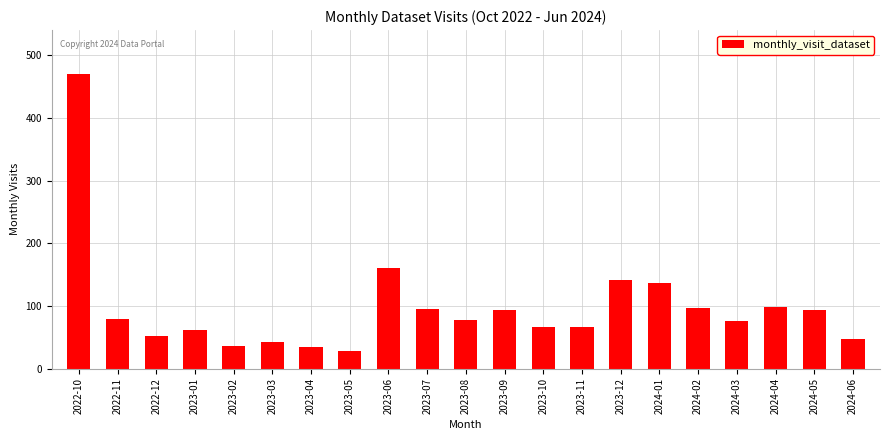

Between 2023-12 and 2024-06, which is larger?

2023-12